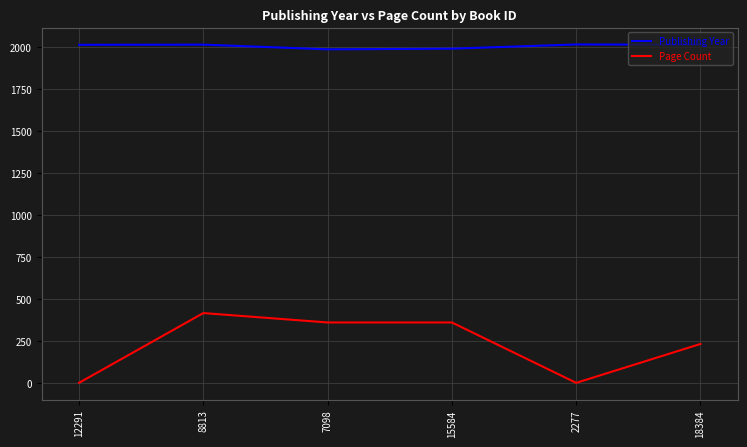

What is the difference between the Page Count values at 8813 and 15584?

56